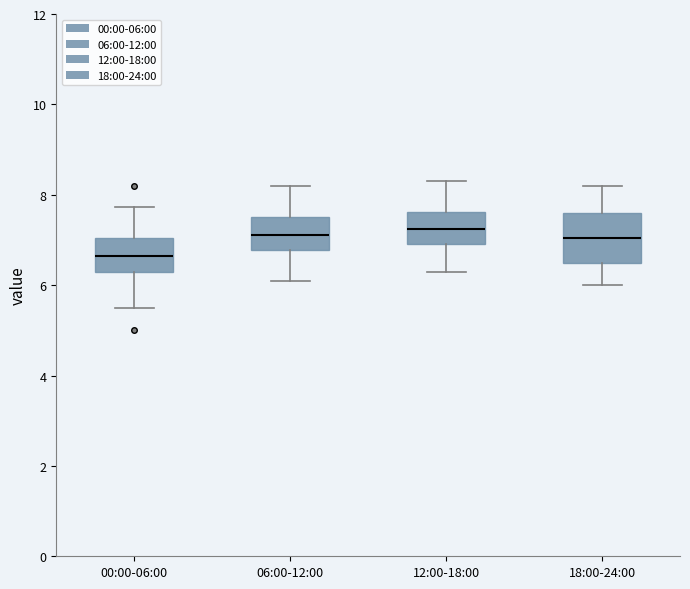

Reading left to right, read every box against the y-axis: the position of its median line, the range the box covers, and the ends of its whiskers. The values are not printed on the chart, so give them approximately, as read against the axis.

00:00-06:00: median 6.6, box 6.2 to 7.0, whiskers 5.6 to 7.8
06:00-12:00: median 7.2, box 6.8 to 7.6, whiskers 6.2 to 8.2
12:00-18:00: median 7.2, box 7.0 to 7.6, whiskers 6.4 to 8.4
18:00-24:00: median 7.0, box 6.6 to 7.6, whiskers 6.0 to 8.2